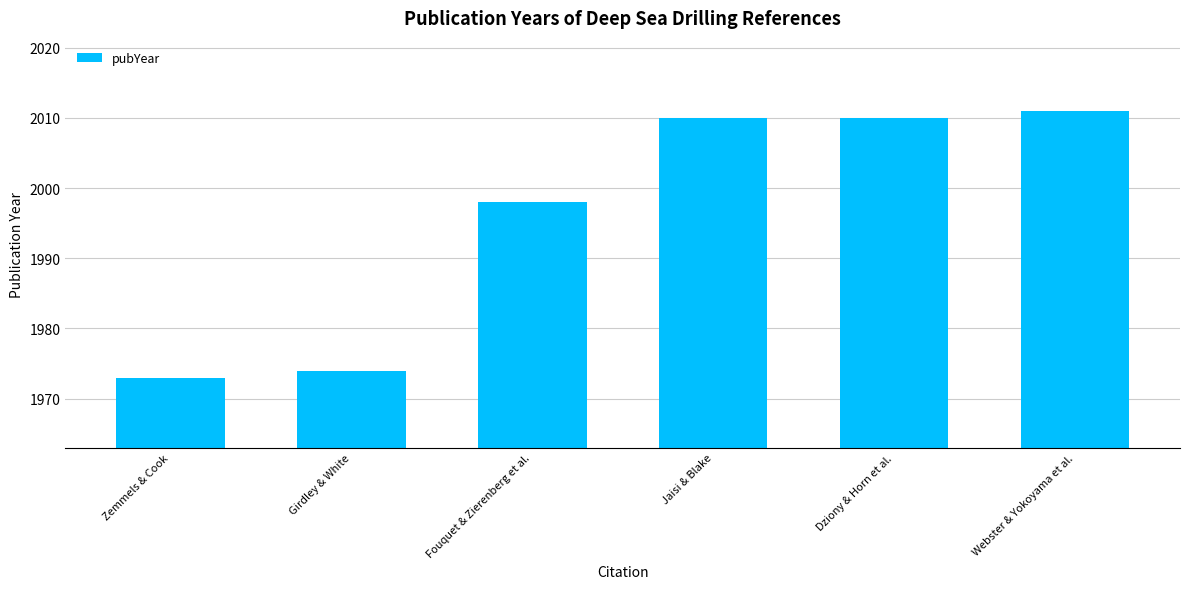

Which category has the highest value across all series?

Webster & Yokoyama et al.